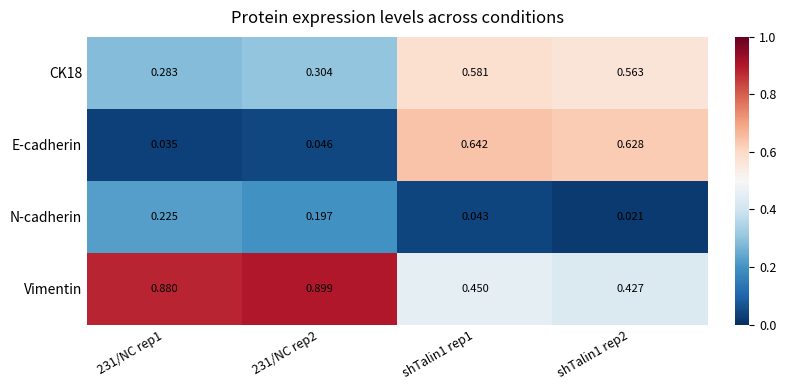

Which series has the largest range (max minus min)?

E-cadherin